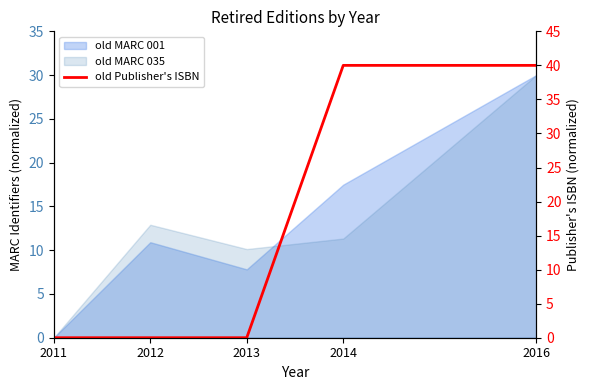

The chart shows a value of 19.3 at 2014. True or false?

False